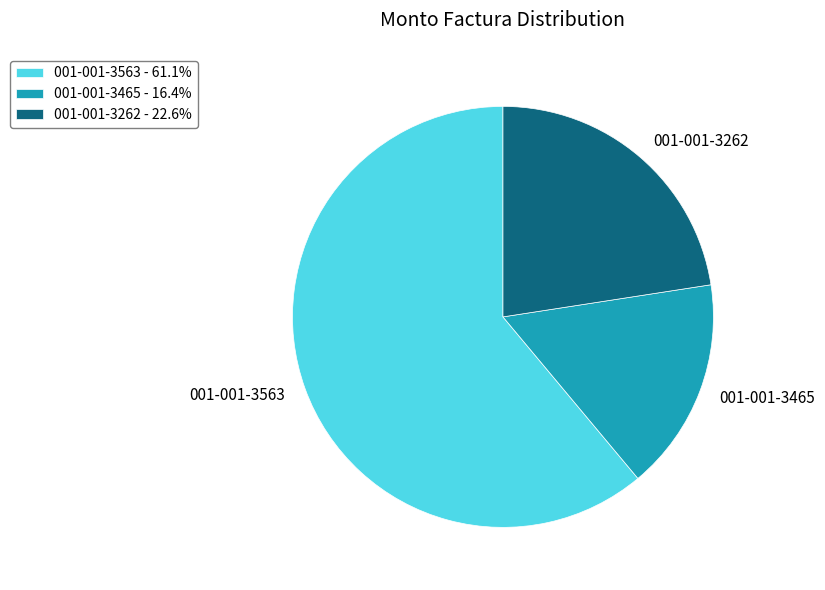

Which category has the biggest portion of the pie?

001-001-3563